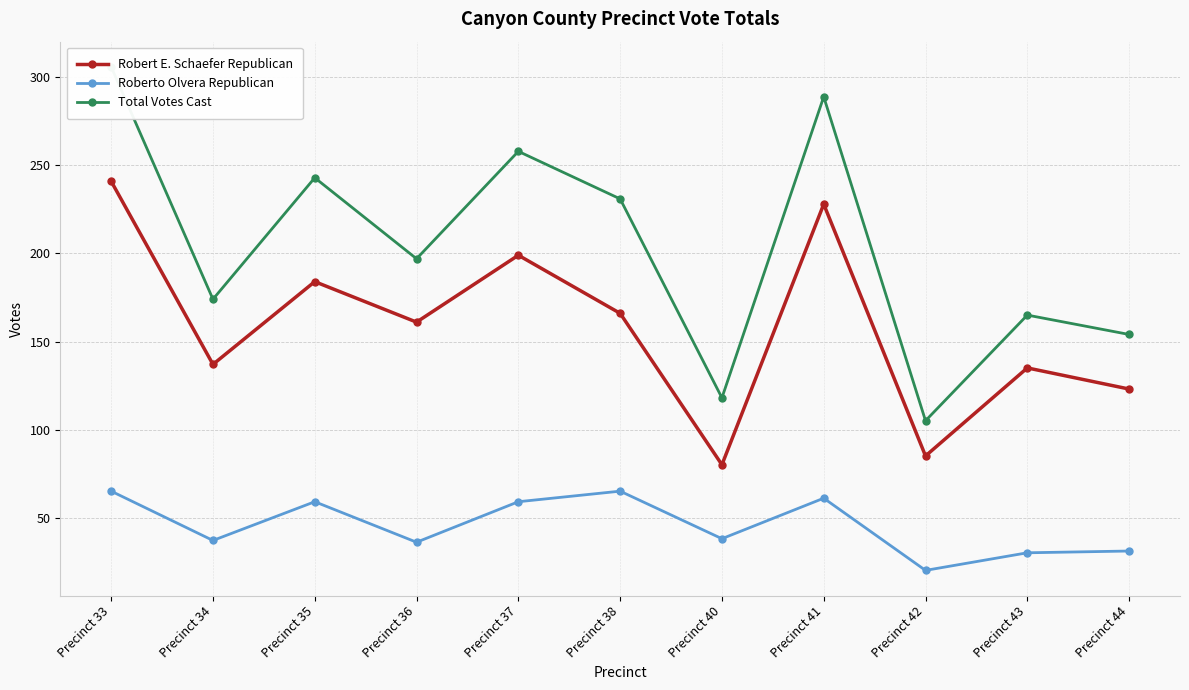

How many values in the Roberto Olvera Republican series exceed 38?

5